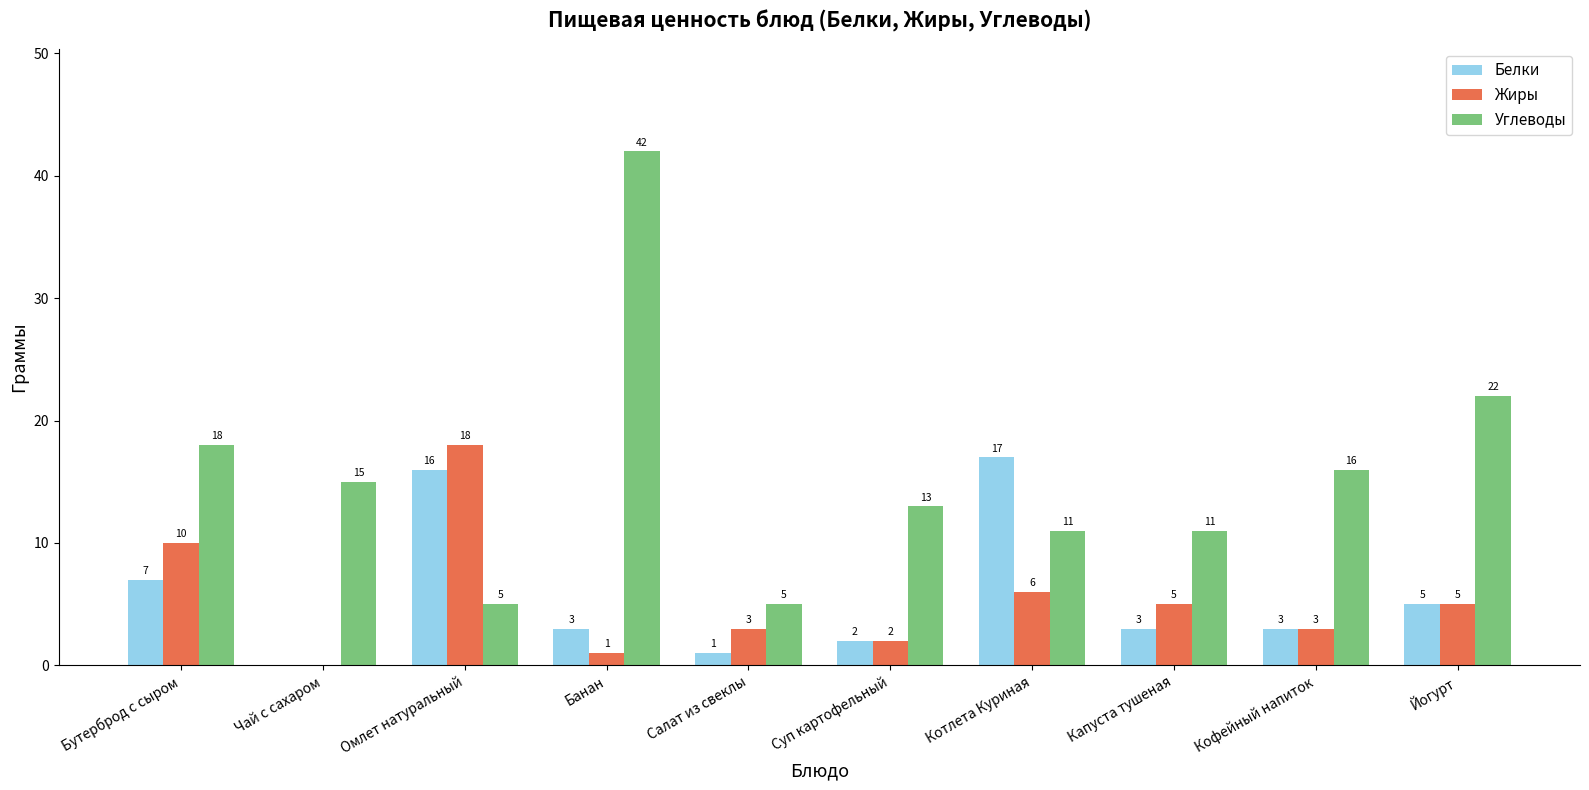

What is the sum of the Углеводы values at Бутерброд с сыром and Котлета Куриная?

29